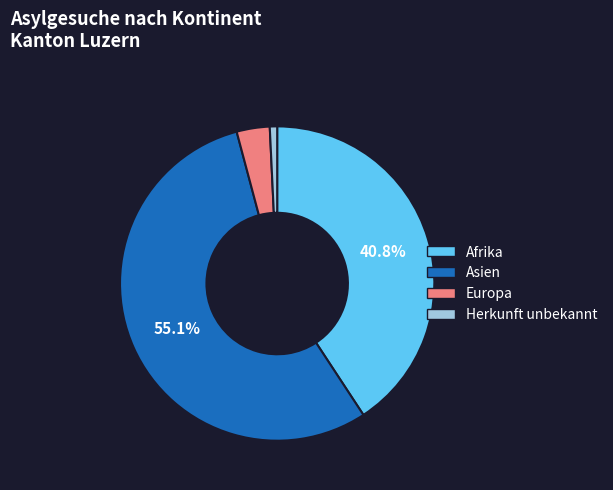

Count the number of slices in the pie.

4